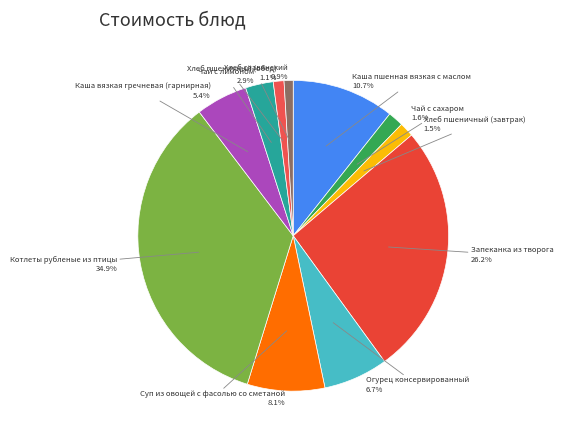

How many segments does this pie chart have?

11